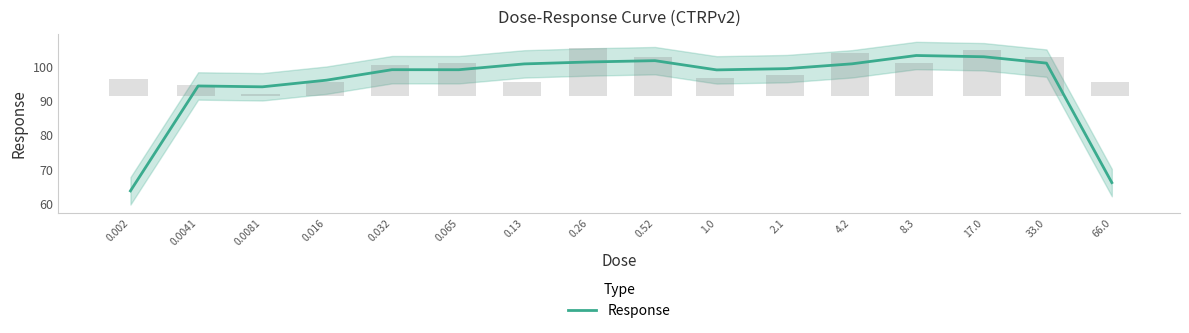

The chart shows a value of 99.3 at 2.1. True or false?

True